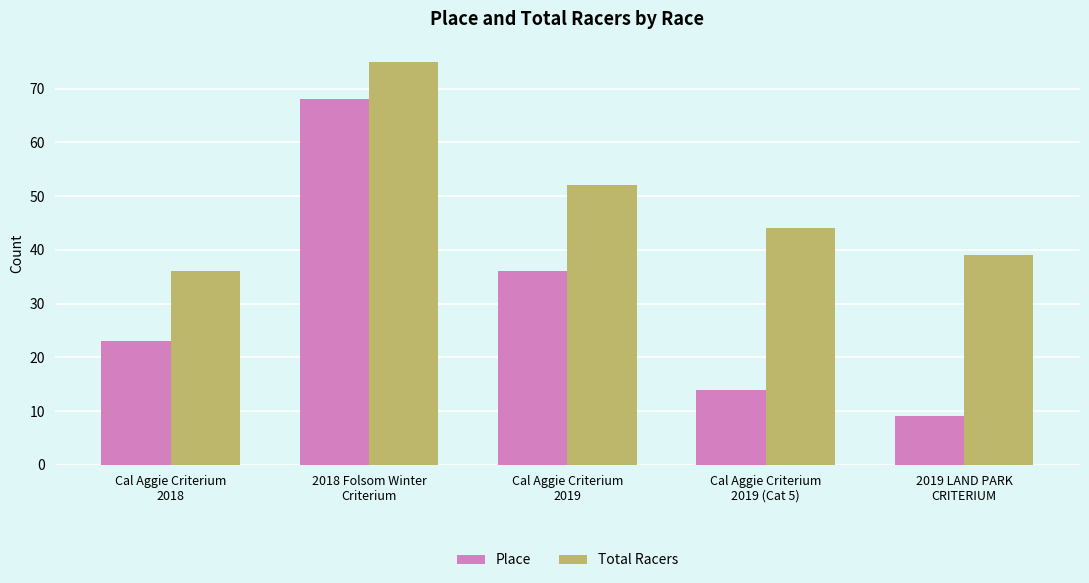

What is the label of the 3rd bar from the right?

Cal Aggie Criterium
2019